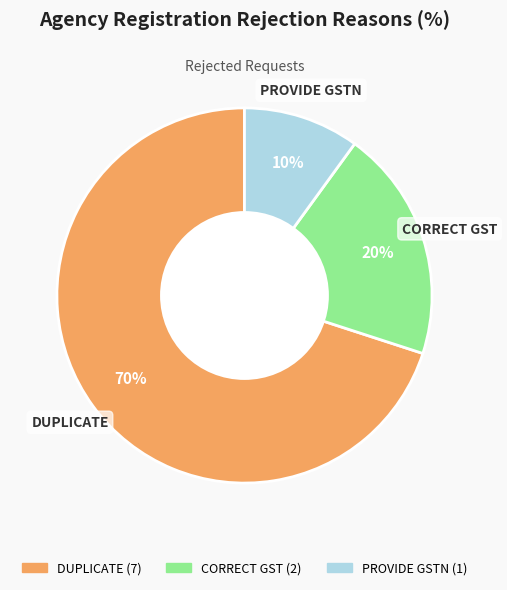

To the nearest percent, what is the difference between the largest and smallest slice percentages?

60%